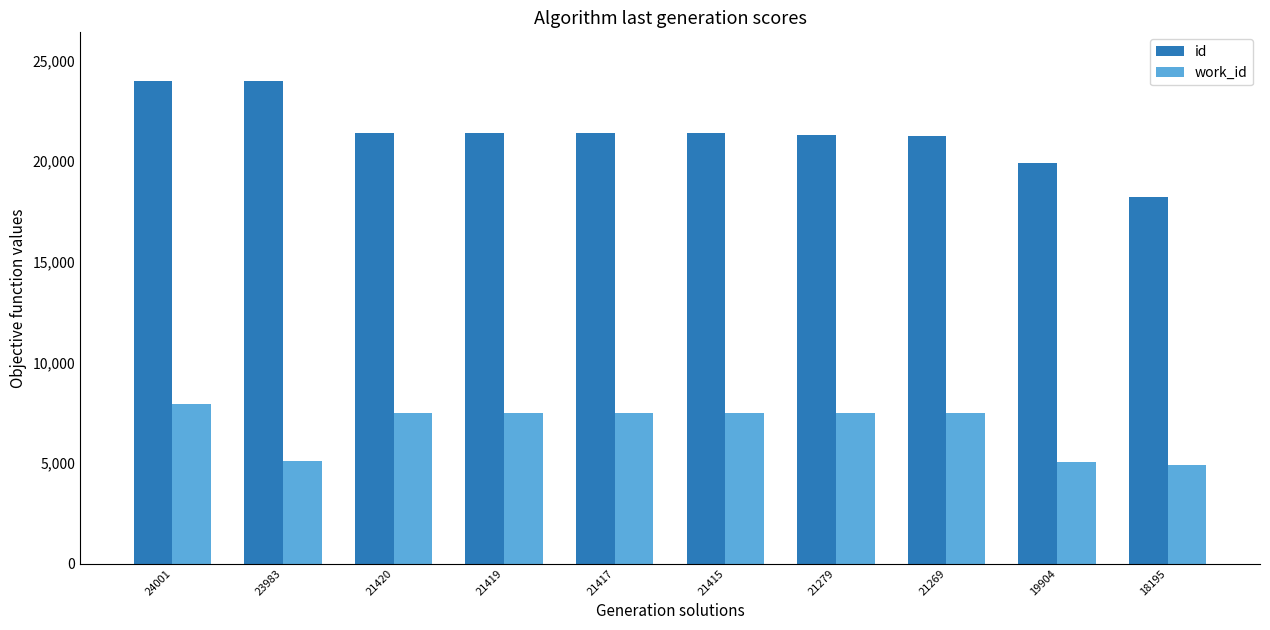

What is the spread (max minus min) of values at 19904?

14871